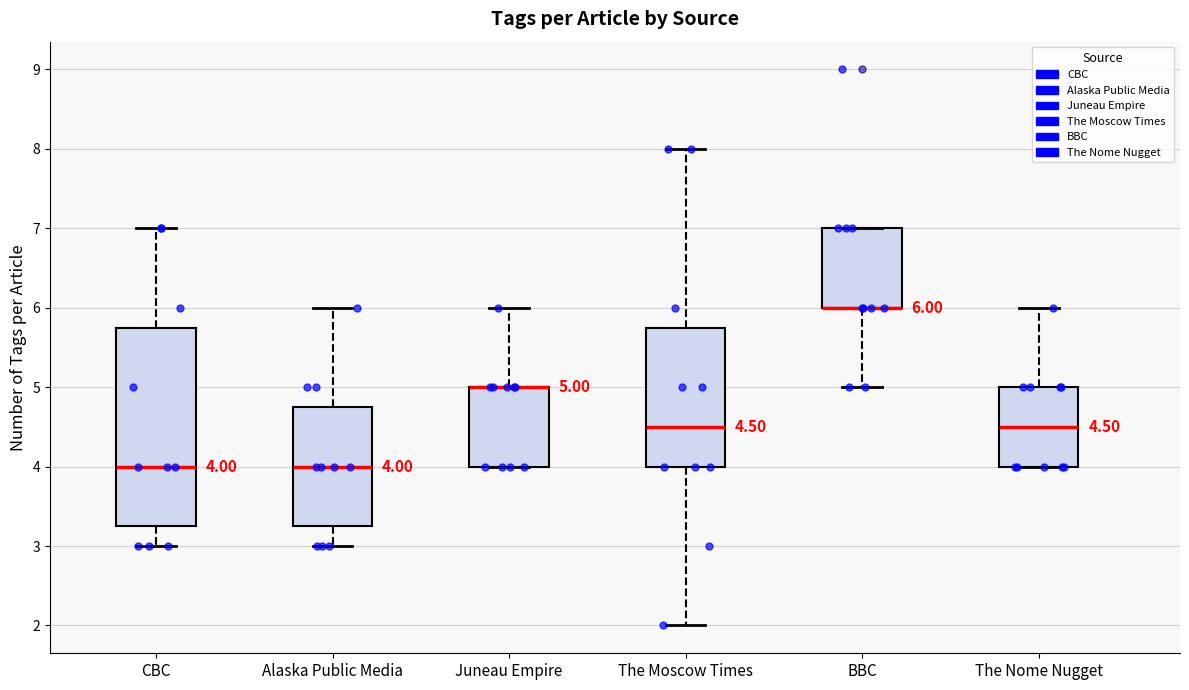

Which box is the tallest, from its lower edge to its upper edge?

CBC